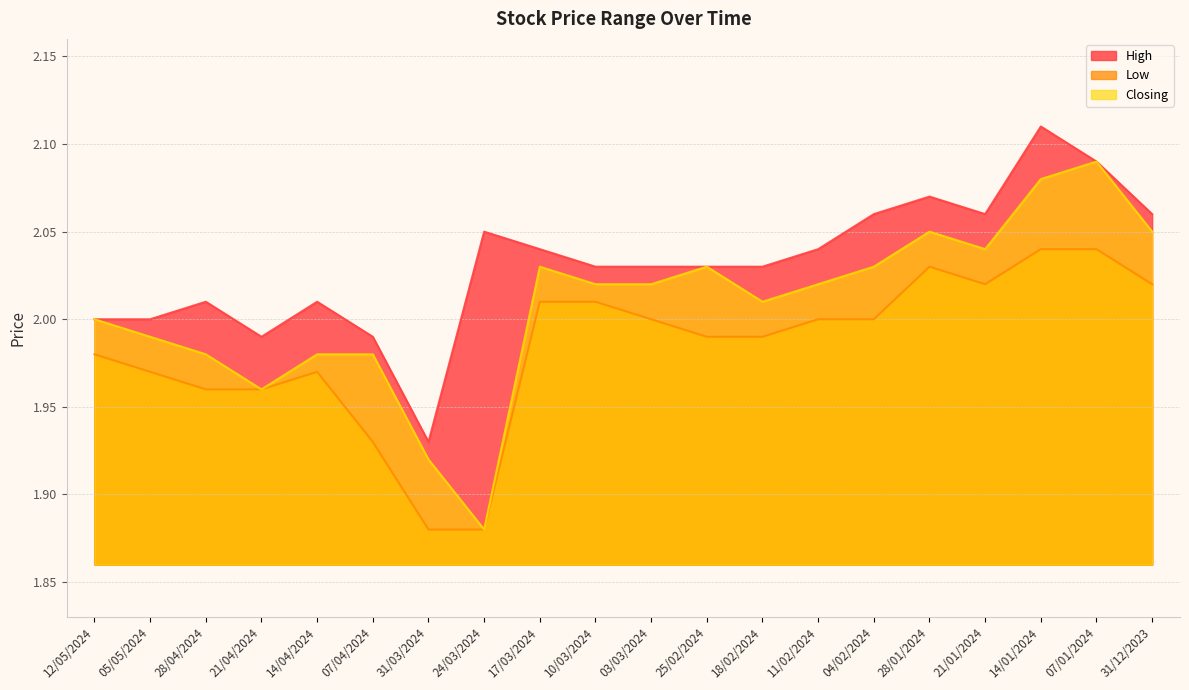

What is the average value of the Closing series?

2.0